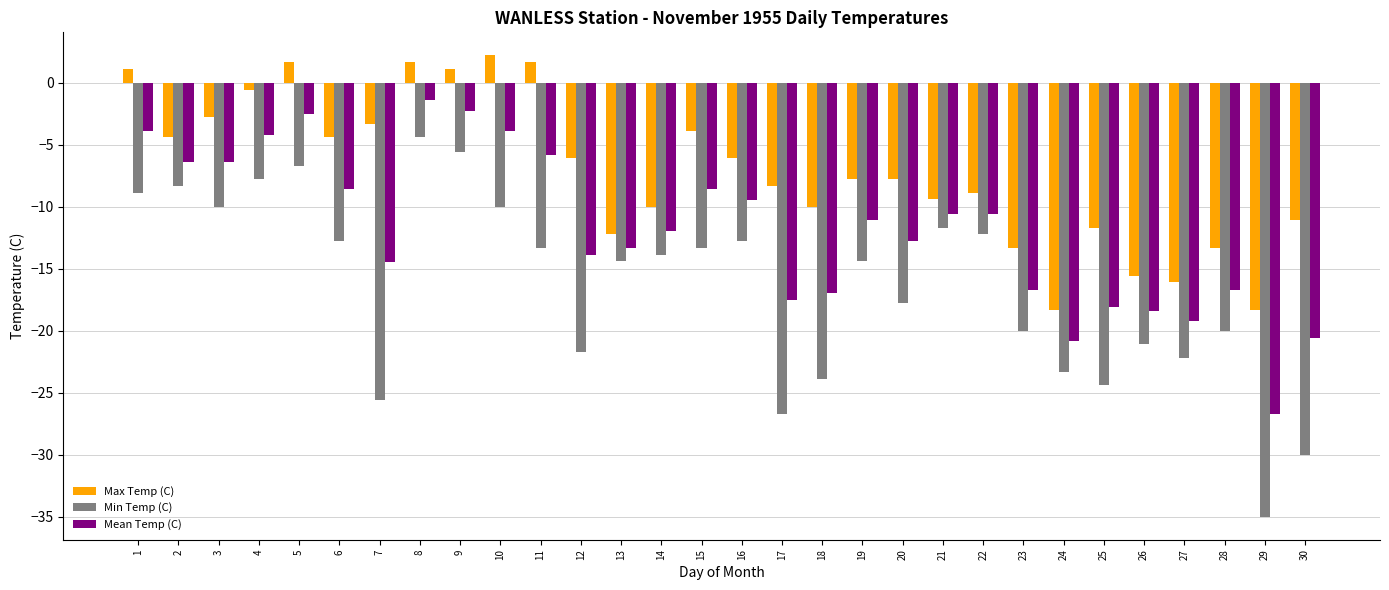

What is the average value of the Min Temp (C) series?

-16.4